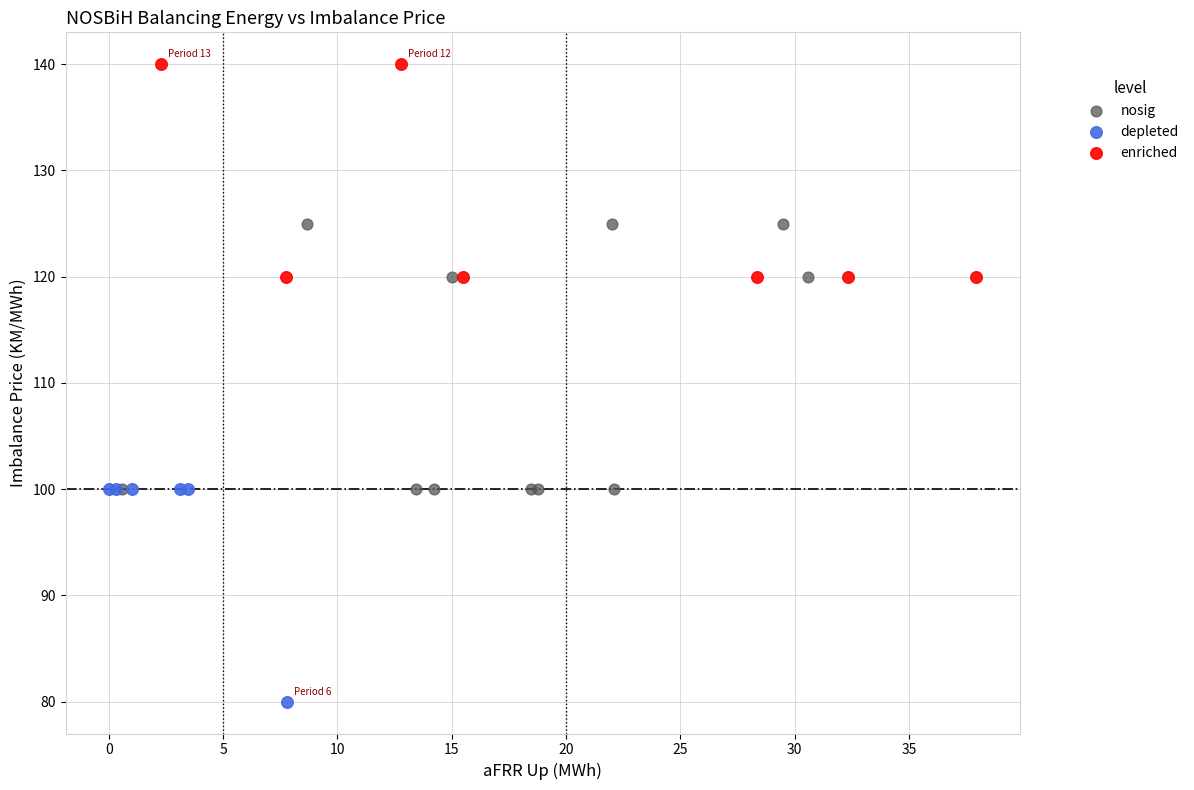

Which series contains the lowest Y value?

depleted